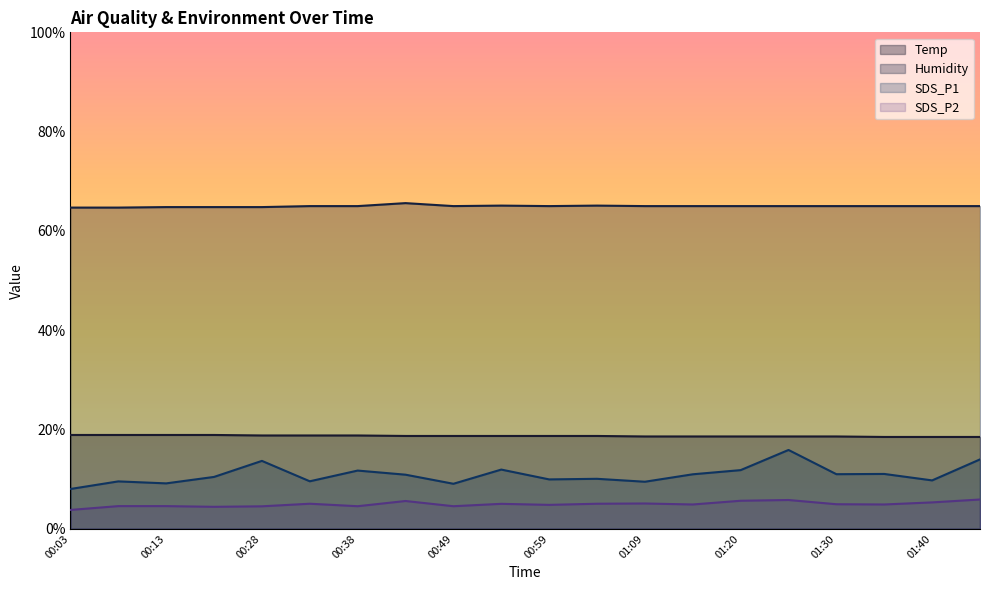

What is the difference between the maximum and minimum values in the SDS_P1 series?

7.9